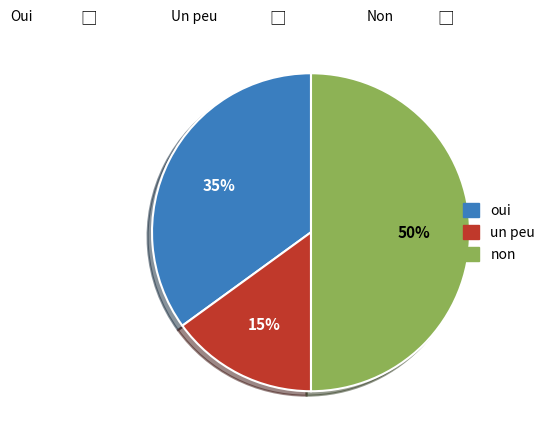

To the nearest percent, what is the average slice percentage?

33%